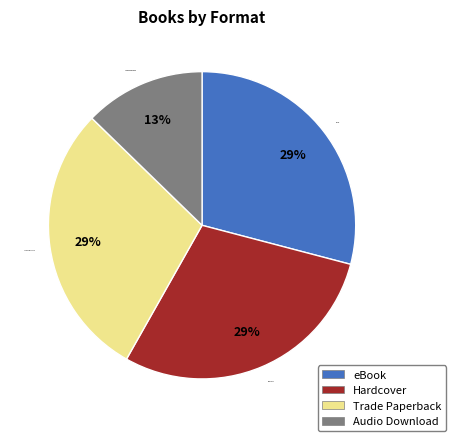

True or false: eBook accounts for 29% of the total.

True